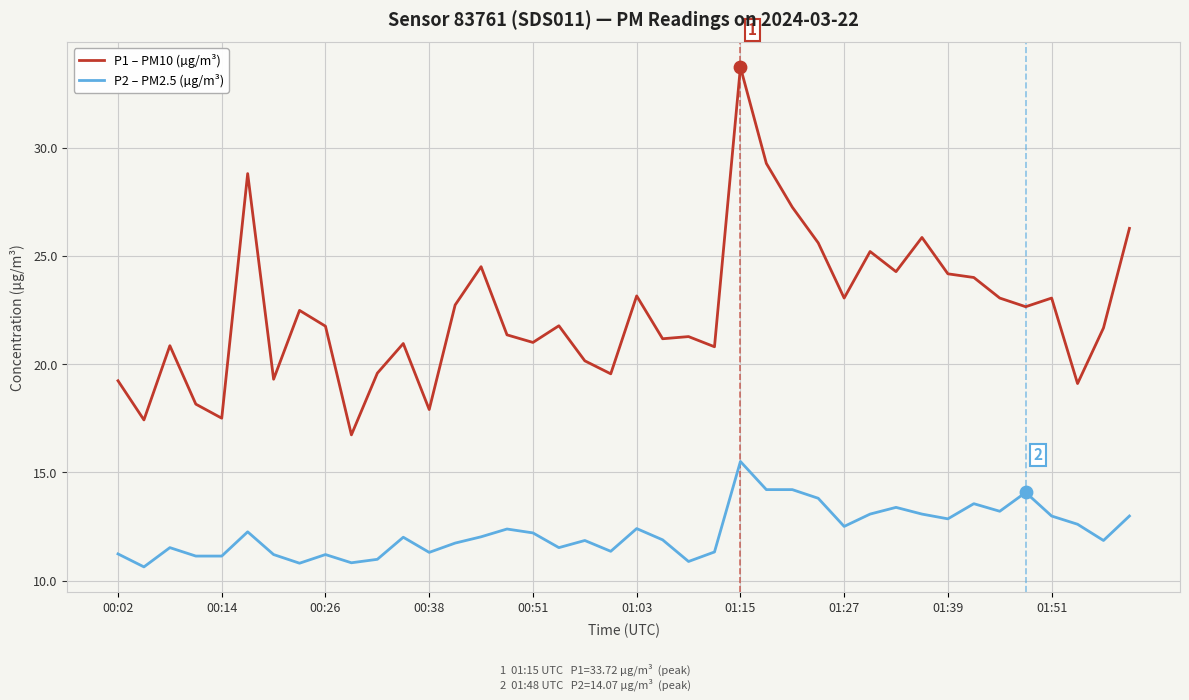

What are all the series names shown in the legend?

P1 – PM10 (µg/m³), P2 – PM2.5 (µg/m³)